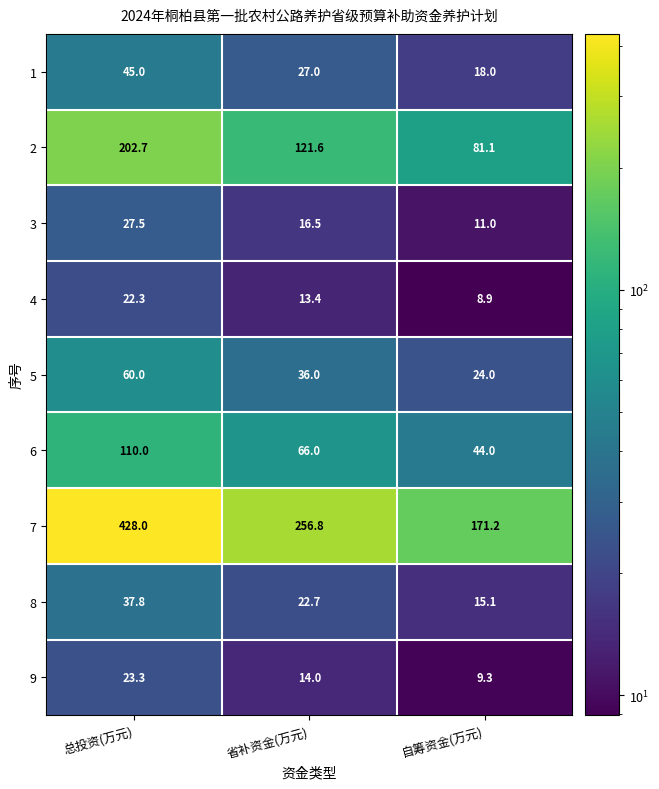

Which category has the lowest value in the 8 series?

自筹资金(万元)